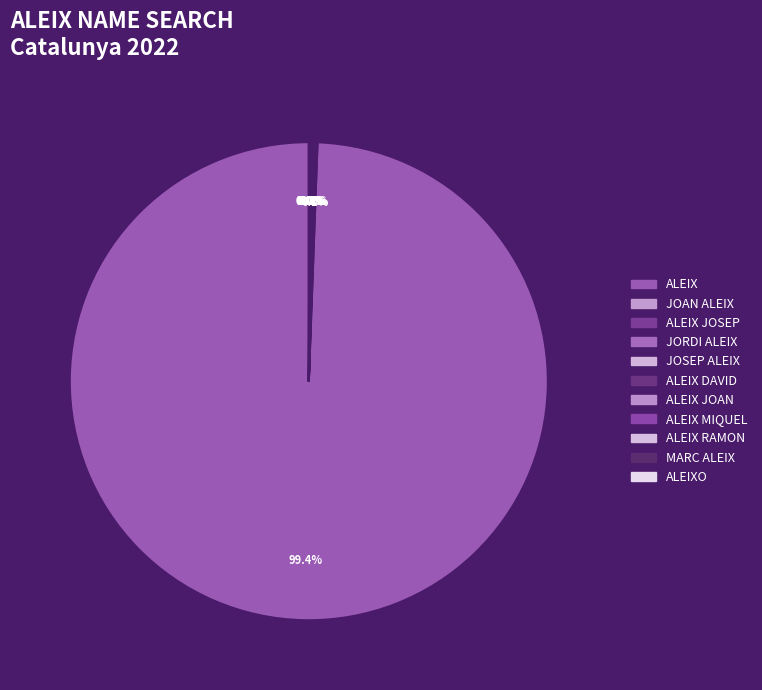

Rank the categories by value from highest to lowest.

ALEIX, JOAN ALEIX, ALEIX JOSEP, JORDI ALEIX, JOSEP ALEIX, ALEIX DAVID, ALEIX JOAN, ALEIX MIQUEL, ALEIX RAMON, MARC ALEIX, ALEIXO